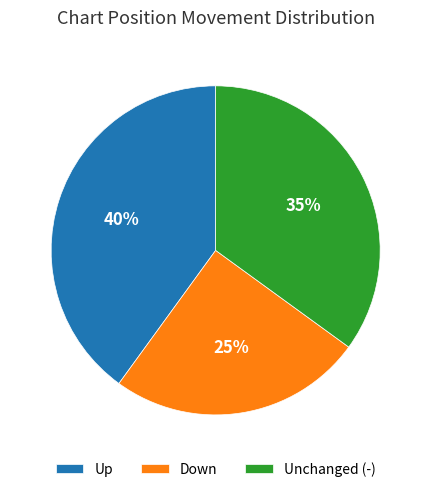

Which slice is the smallest?

Down